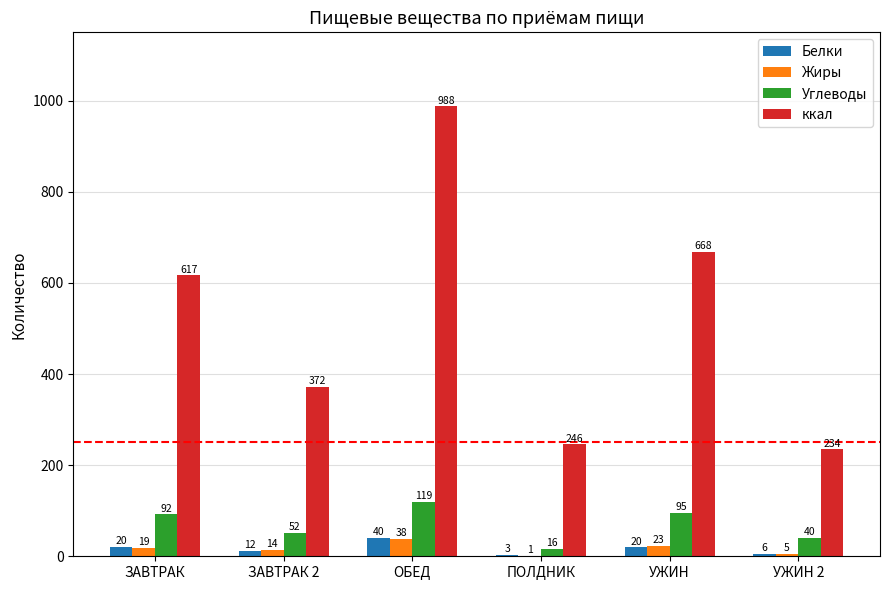

How many data points does each series have?

6